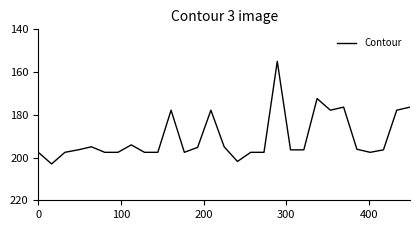

What is the sum of all values?

5533.0